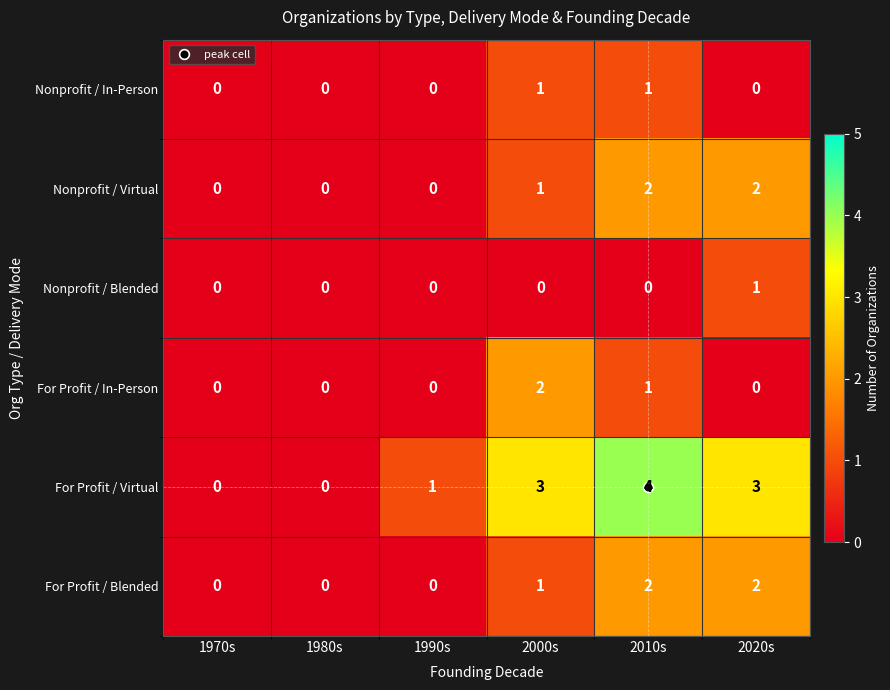

Is the value of For Profit / In-Person at 2020s greater than the value of Nonprofit / In-Person at 2000s?

No